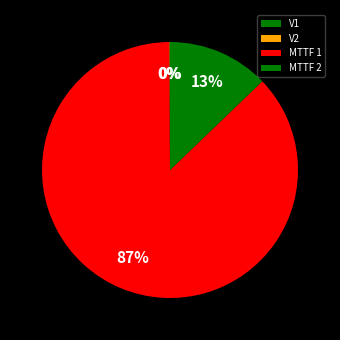

The MTTF 2 slice represents 1% of the pie. True or false?

False